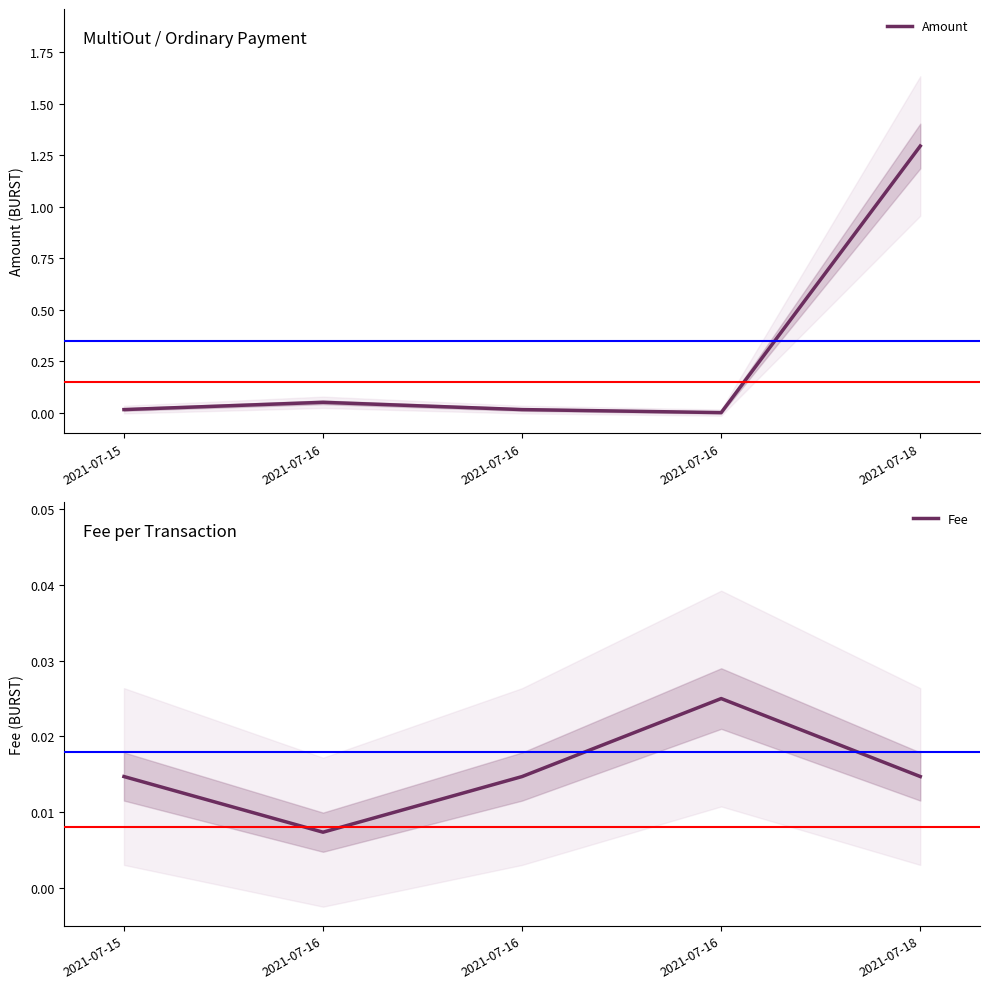

What is the total value across all series at 2021-07-16?

0.1